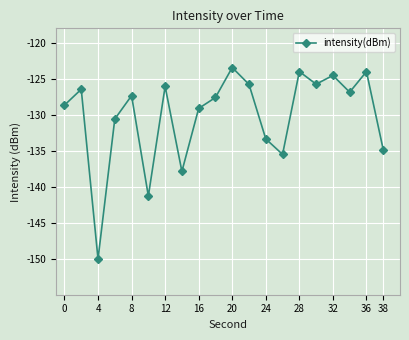

What is the maximum value shown in the chart?

-123.4